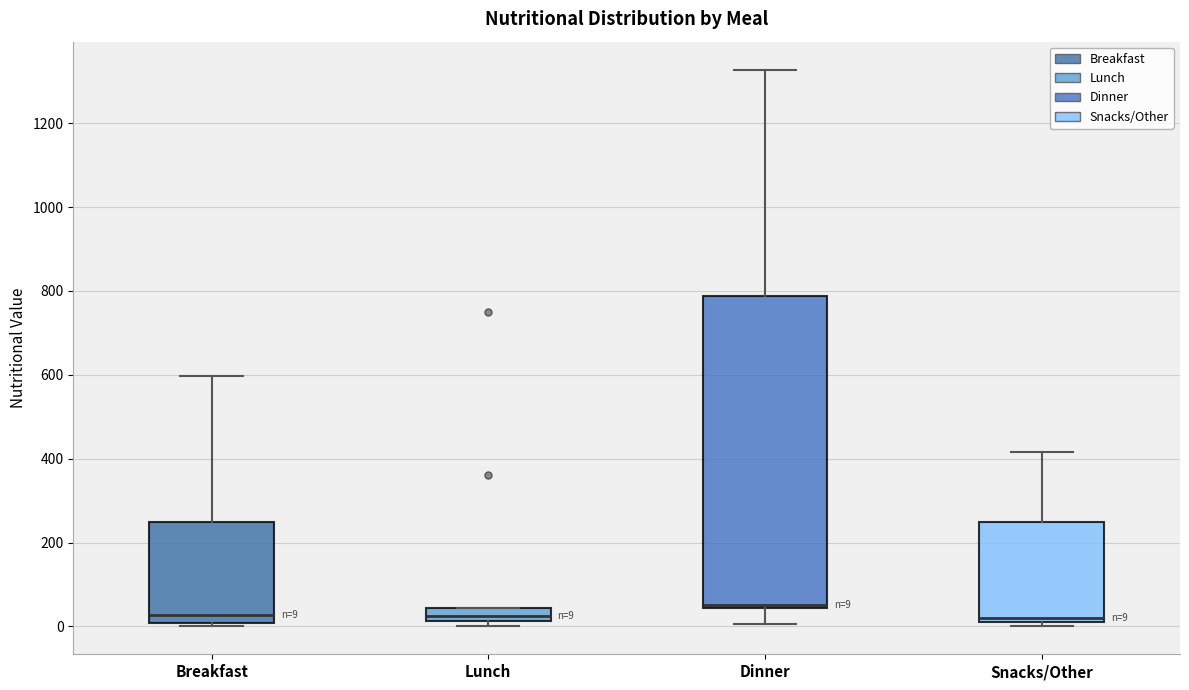

Comparing the boxes themselves (not the whiskers), which one is the tallest?

Dinner